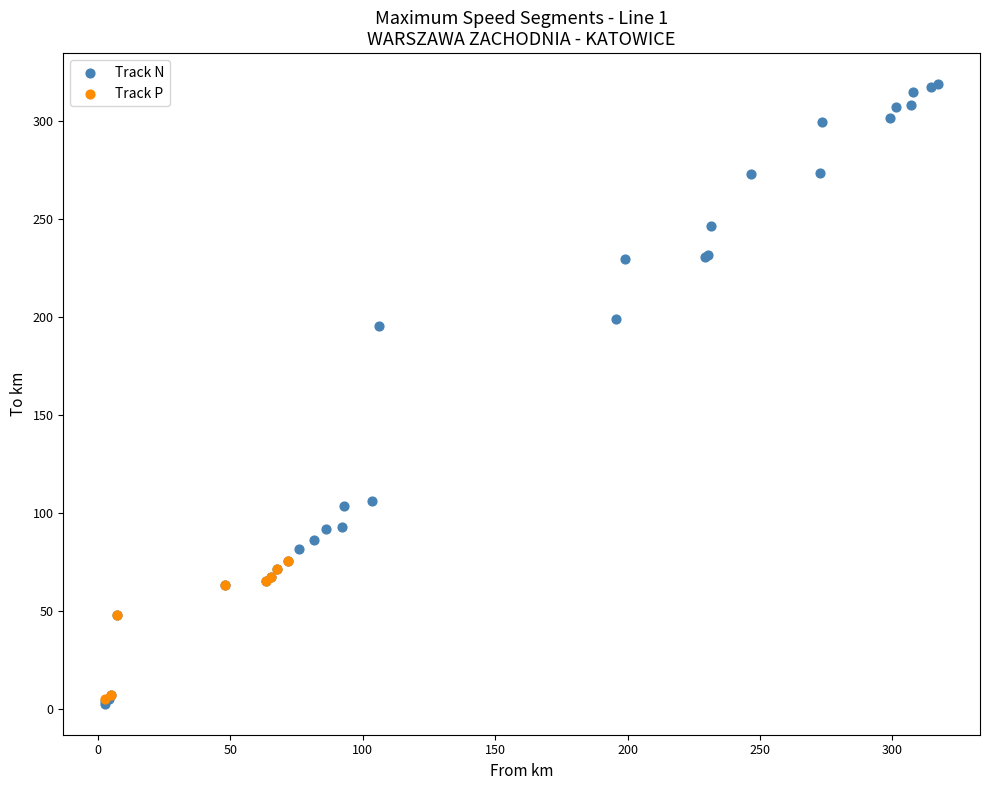

Which series has the largest Y range (max minus min)?

Track N